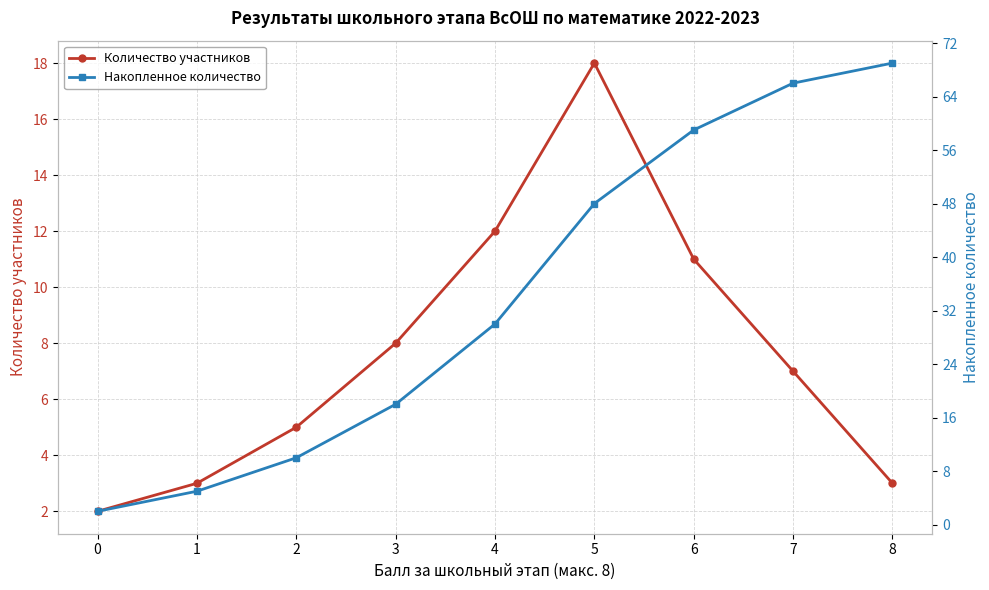

True or false: Накопленное количество and Количество участников cross at least once.

False